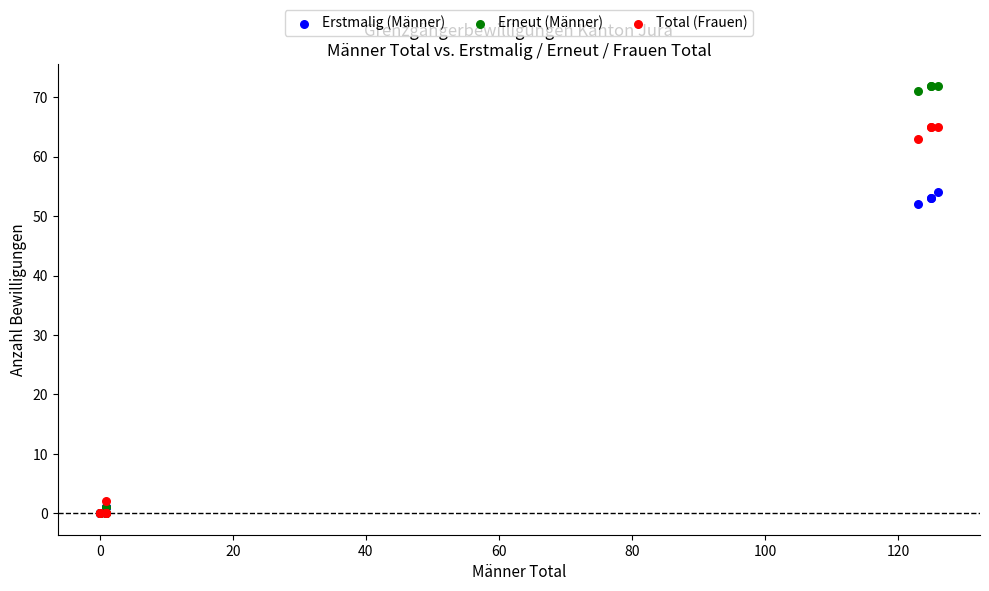

Across all series, what Y value is closest to 36?

52